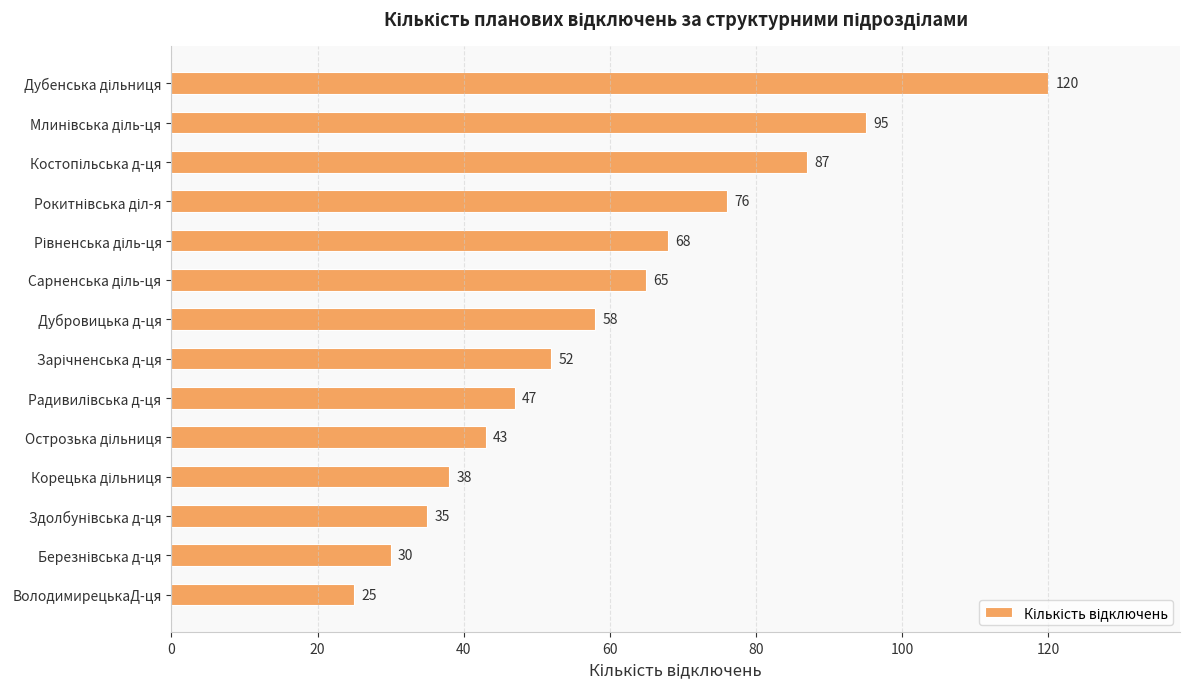

What value does the data have at Дубровицька д-ця, to the nearest 5?

60